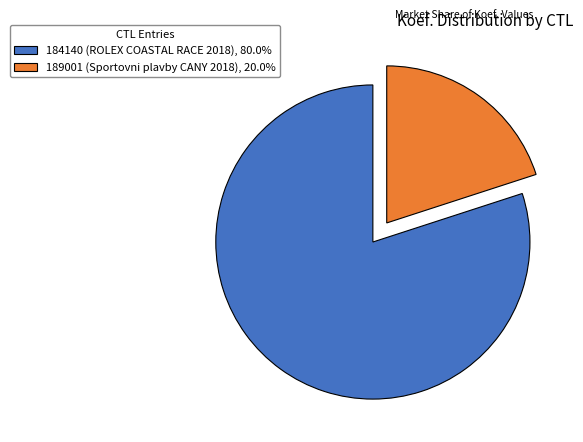

Approximately how many times larger is the value at 184140 (ROLEX COASTAL RACE 2018), 80.0% compared to 189001 (Sportovni plavby CANY 2018), 20.0%?

4.0